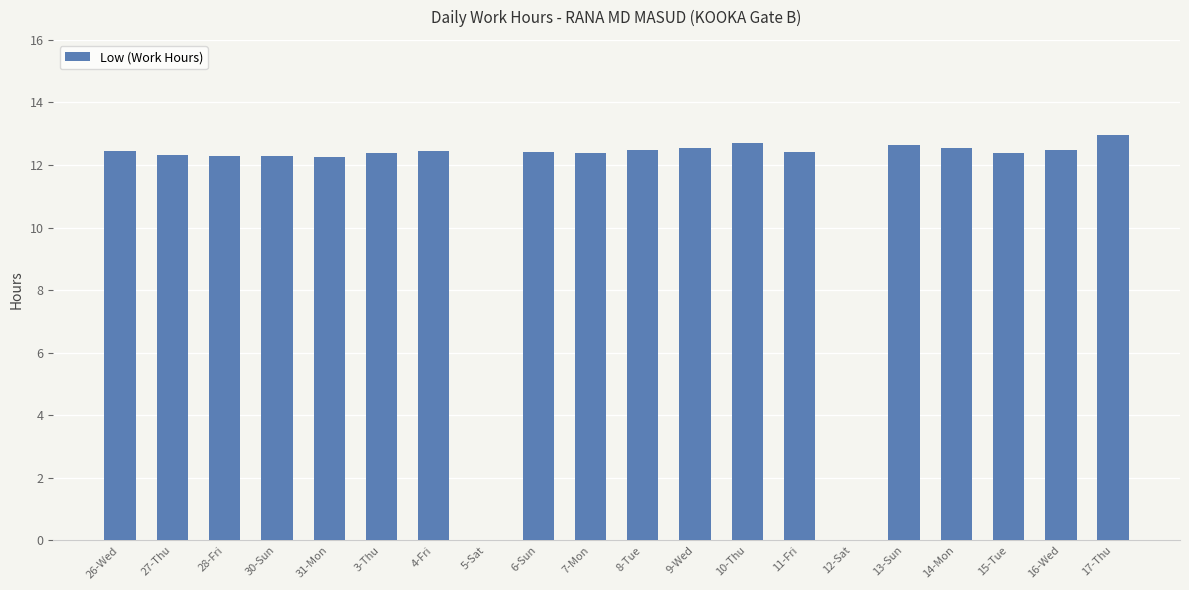

What is the sum of all values?

224.4